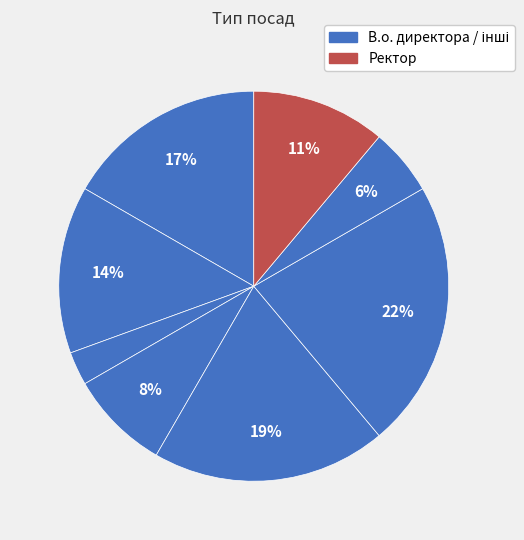

Count the number of slices in the pie.

8